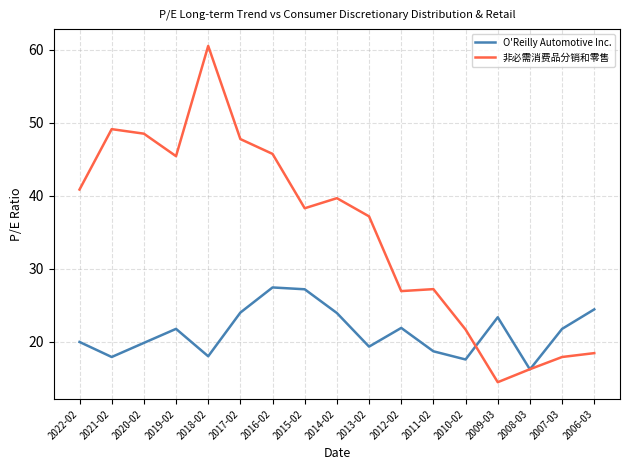

True or false: O'Reilly Automotive Inc. has a value of 12.9 at 2014-02.

False